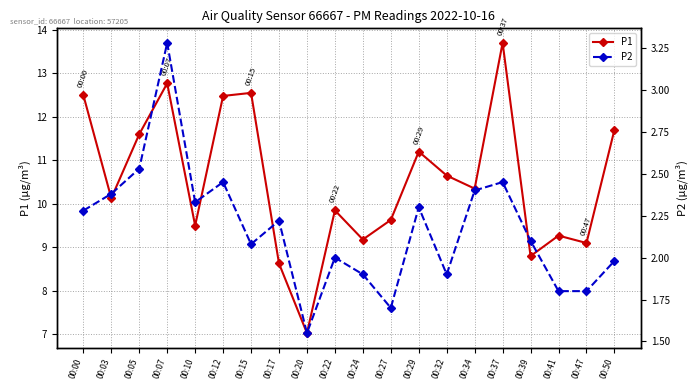

Which series has the largest total across all categories?

P1